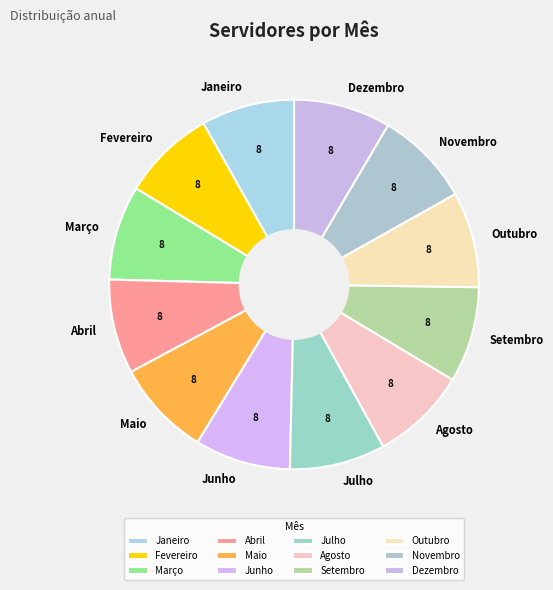

Is it true that Dezembro is 8% of the pie?

True